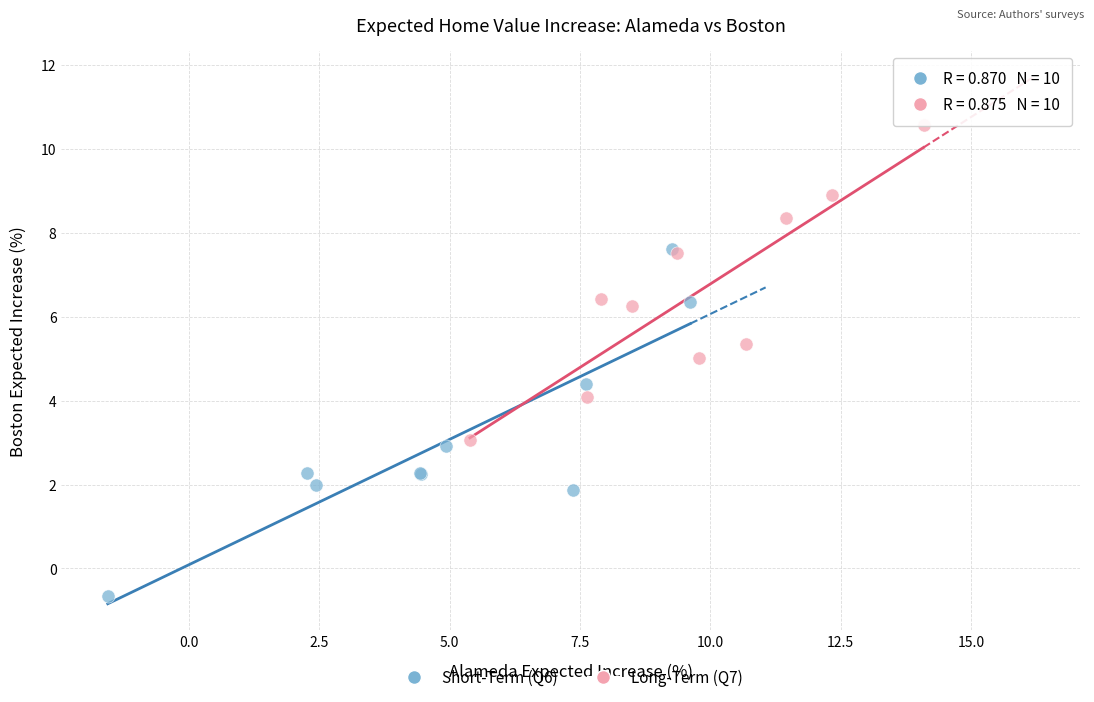

Which series reaches the maximum Y coordinate?

Long-Term (Q7)